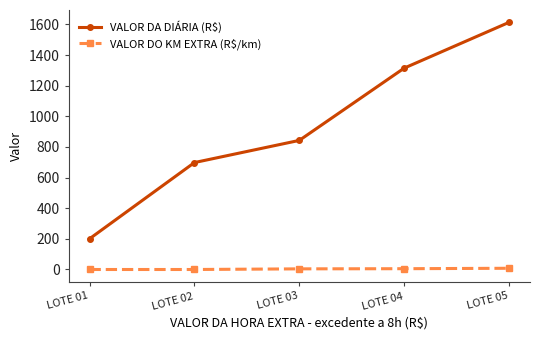

Between LOTE 01 and LOTE 05, which series saw the biggest shift?

VALOR DA DIÁRIA (R$)